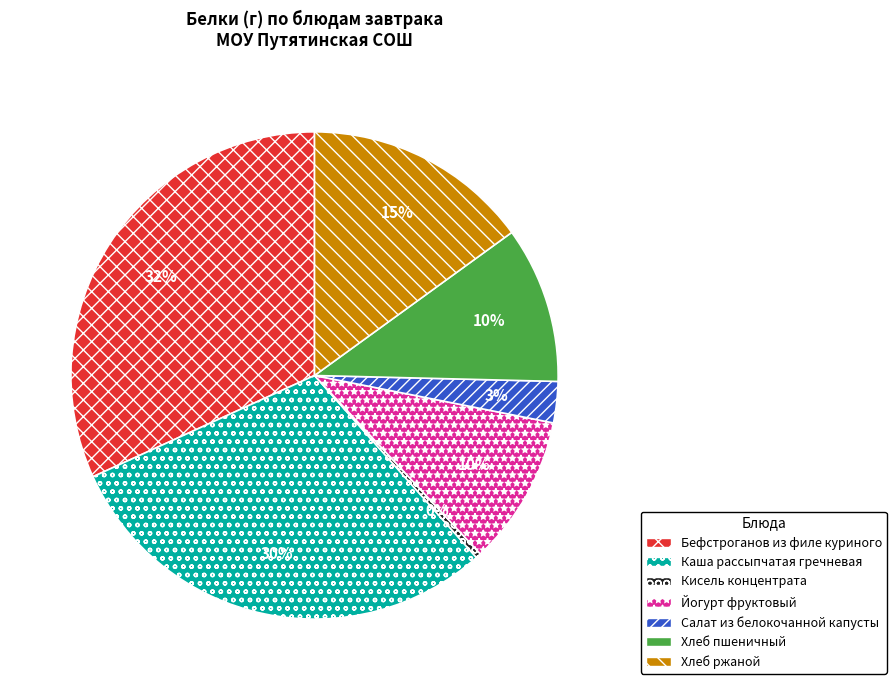

Is the sum of Йогурт фруктовый and Кисель концентрата greater than half?

No